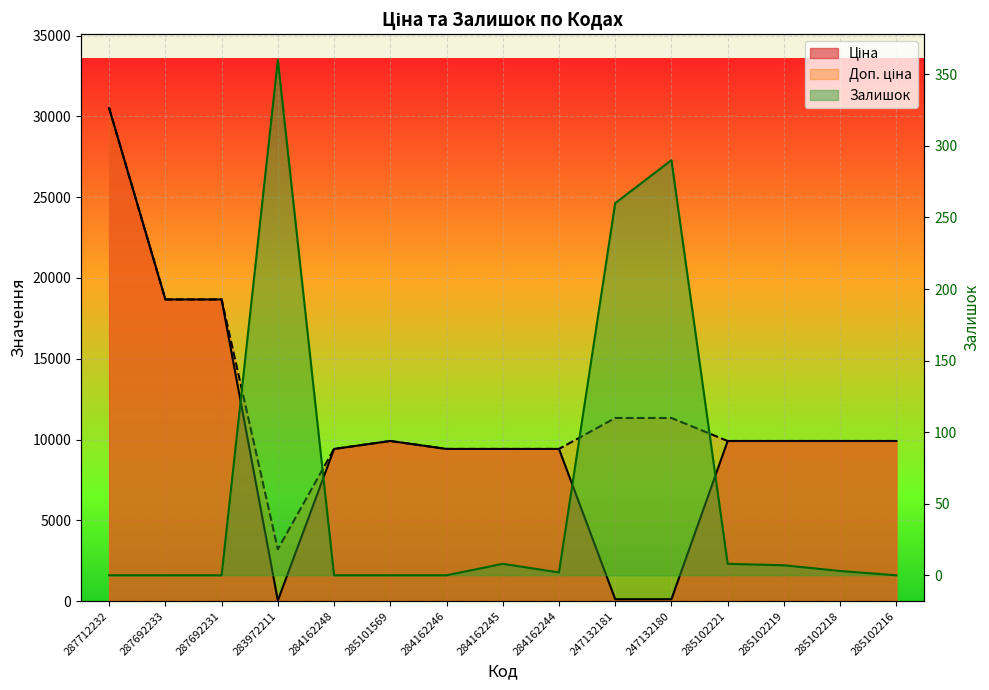

Is the value of Залишок at 285102216 greater than the value of Ціна at 284162245?

No